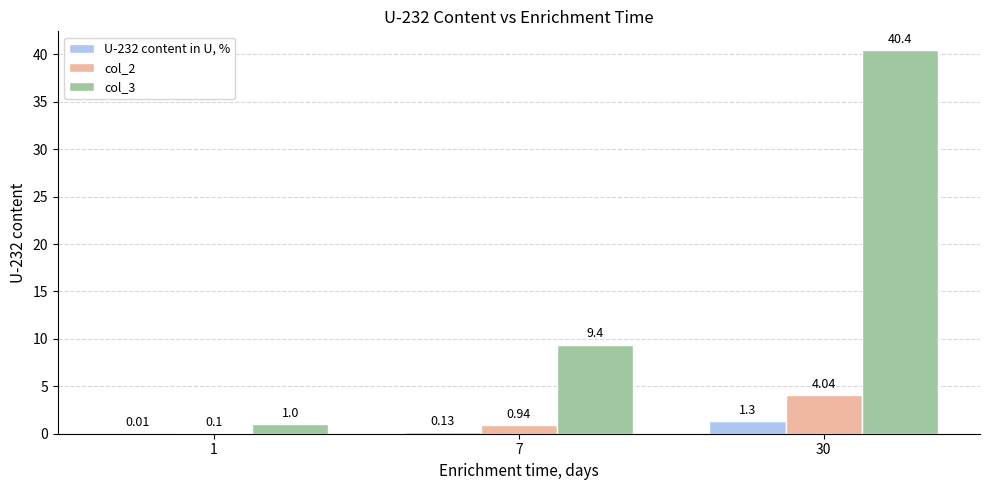

What is the difference between the U-232 content in U, % values at 30 and 1?

1.3